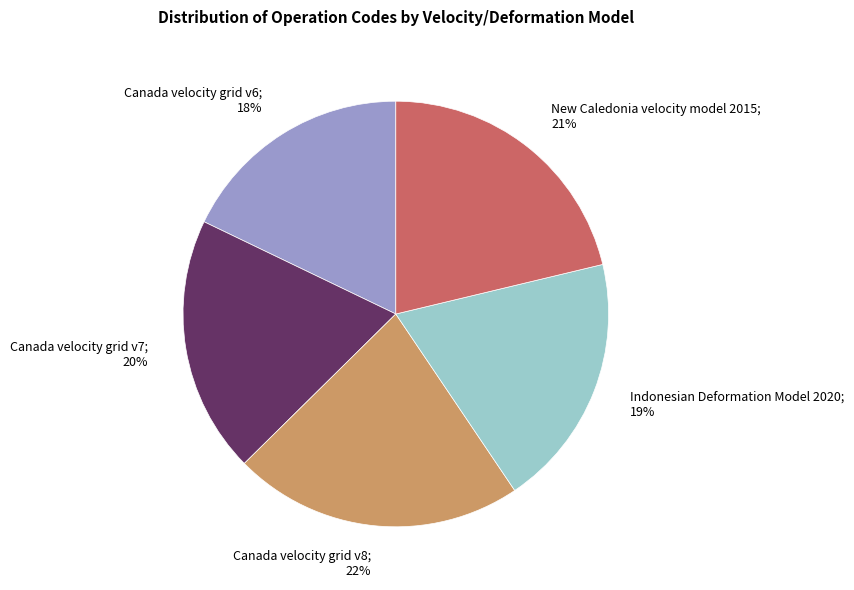

Does any single category account for the majority?

No